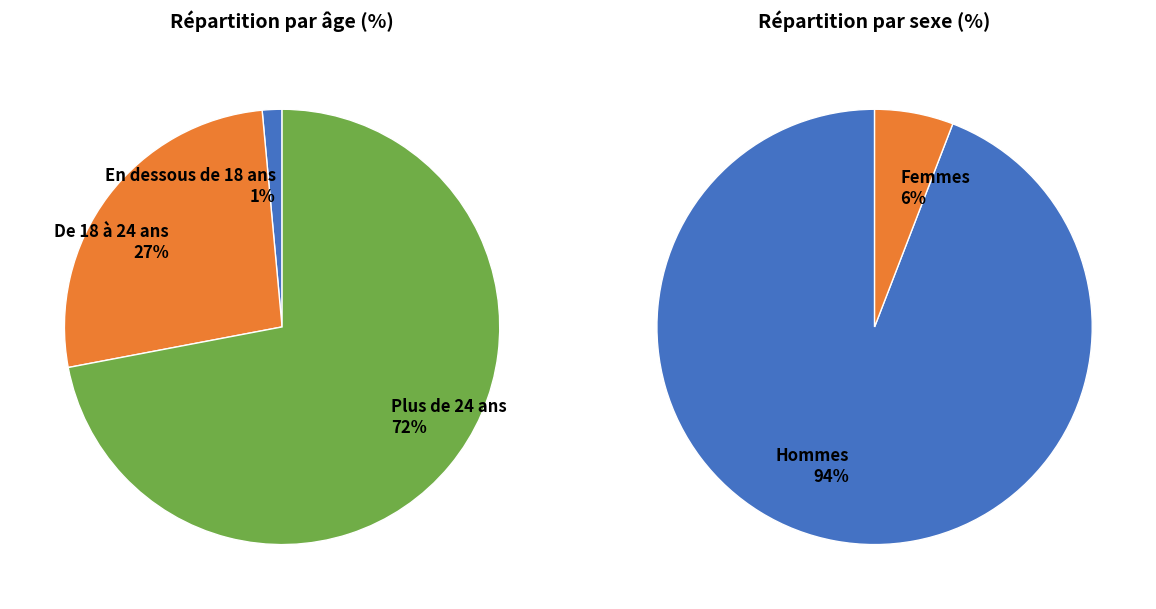

Rank the categories by value from lowest to highest.

En dessous de 18 ans, De 18 à 24 ans, Plus de 24 ans